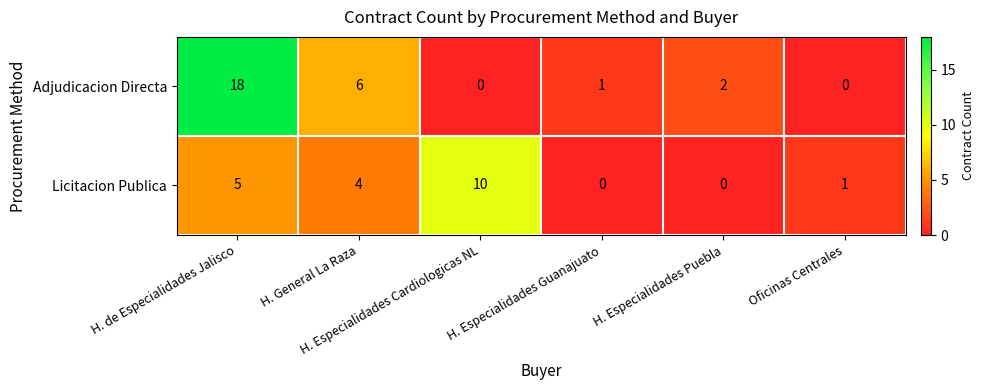

What is the difference between the second highest and second lowest values in the Adjudicacion Directa series?

6